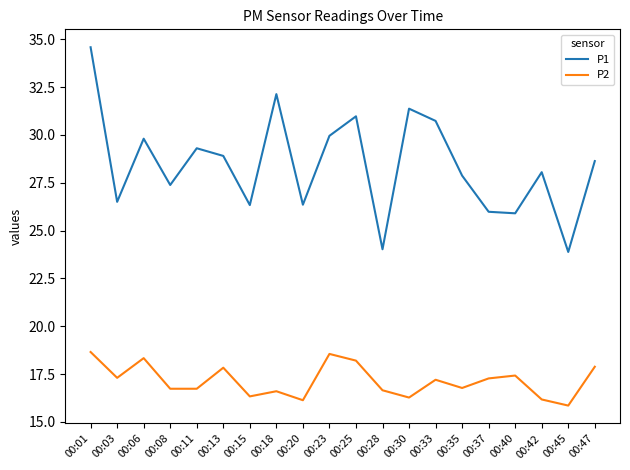

The value of P2 at 00:37 is 6.0. True or false?

False